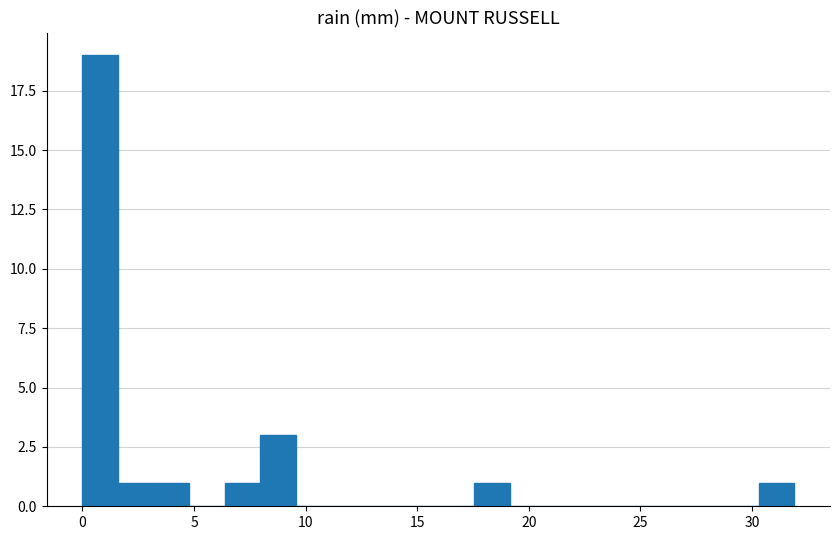

Around what value on the x-axis is the tallest bar? Give the approximate position of its centre, as read against the axis.

1.0